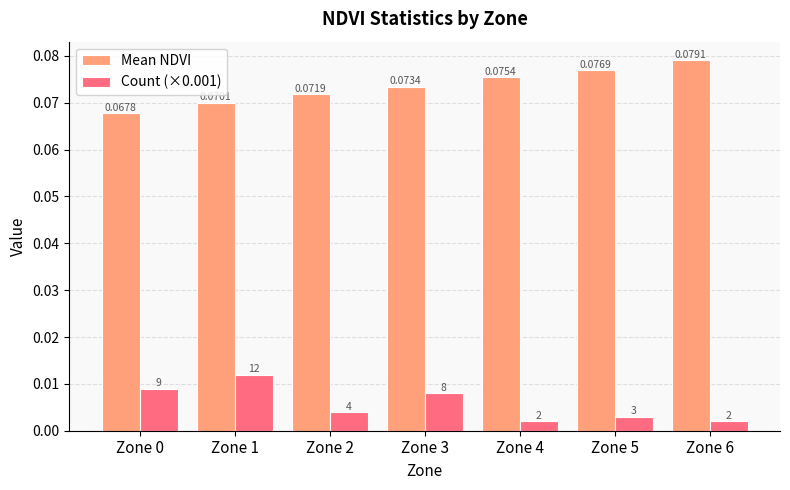

Which series has the widest spread of values?

Mean NDVI